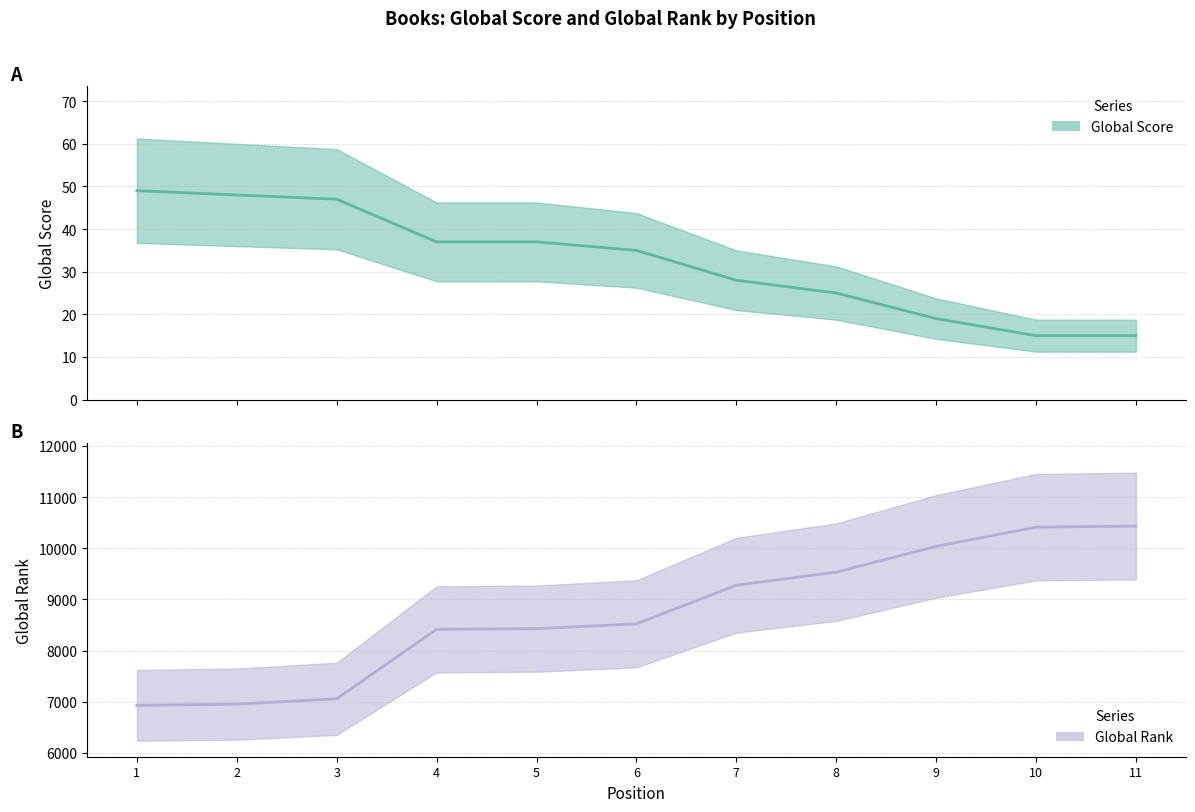

Reading right to left, what are all the values shown in this chart?

Global Score: 15	15	19	25	28	35	37	37	47	48	49
Global Rank: 10434	10412	10036	9533	9277	8522	8428	8415	7056	6952	6928